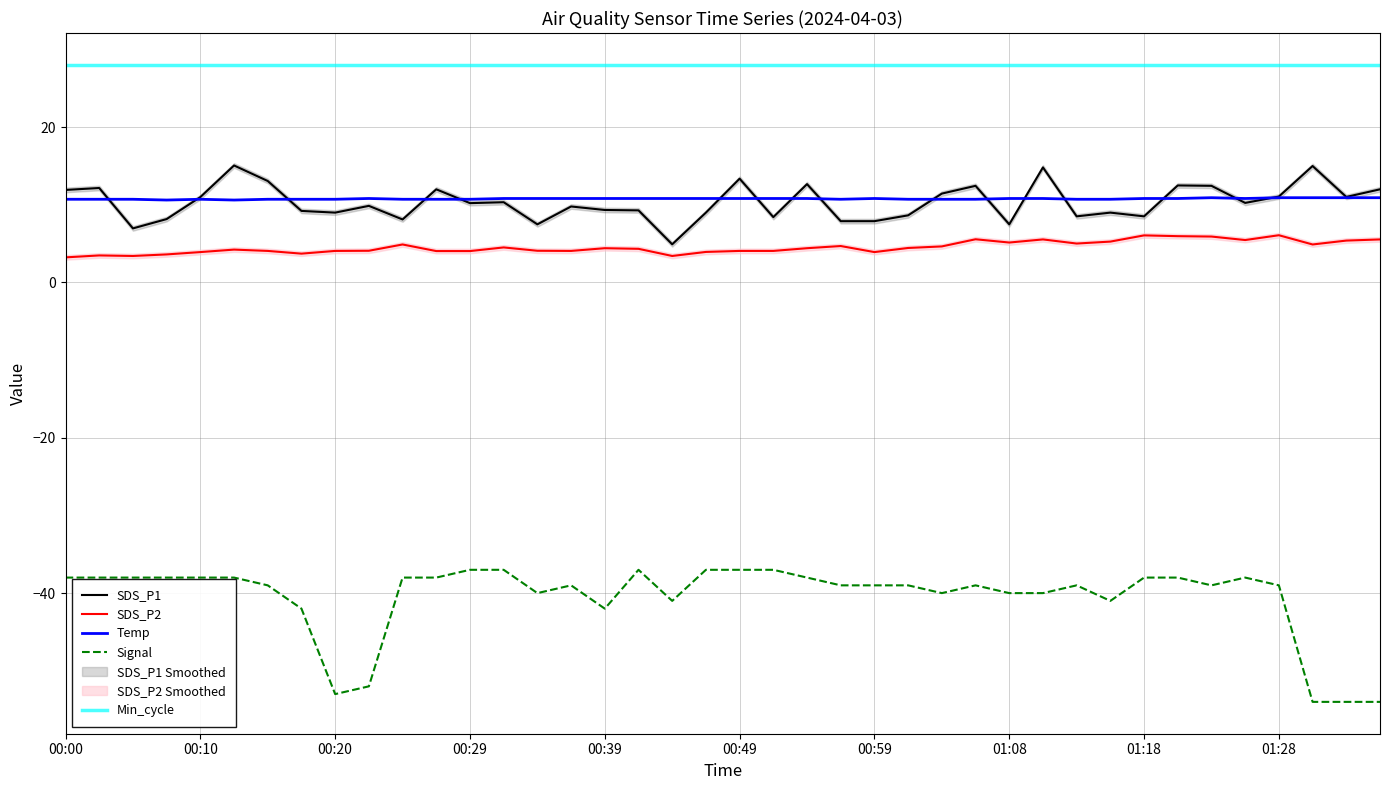

Which series has the widest spread of values?

Signal